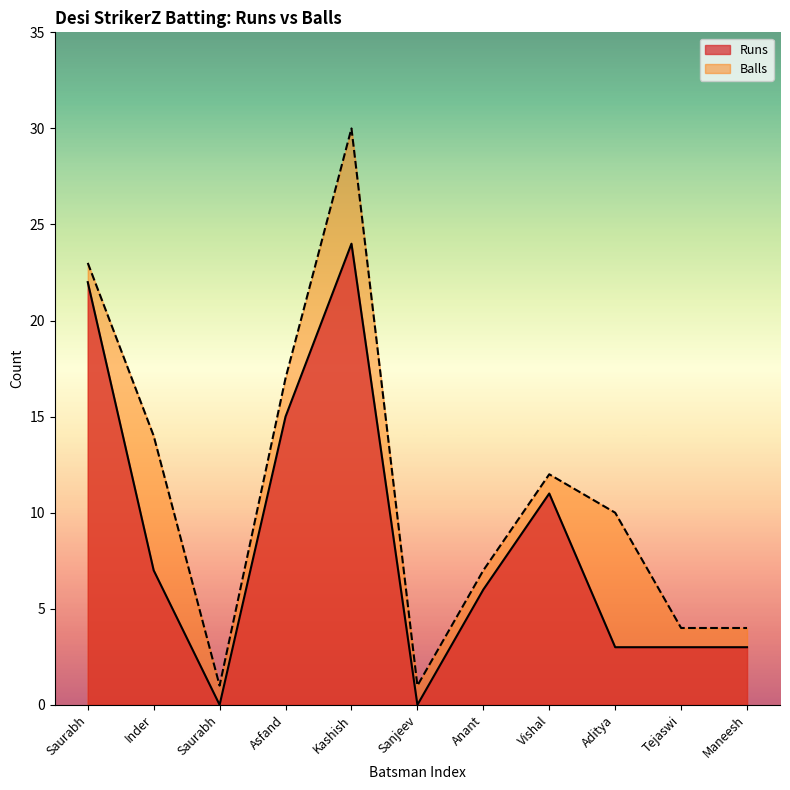

Does the chart display data point markers on the line(s)?

No